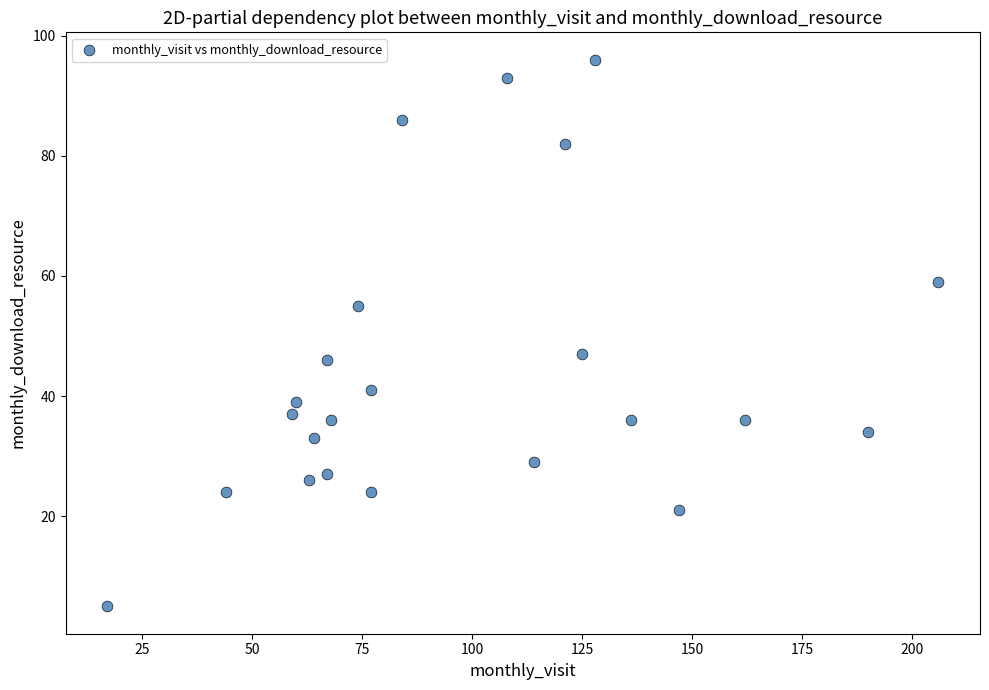

What is the range of Y values (max minus min)?

91